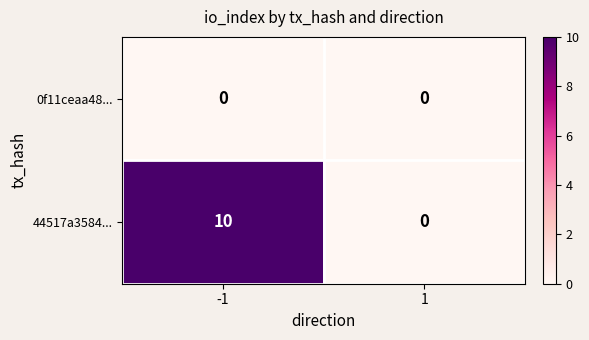

What is the difference between the highest and lowest values at -1?

10